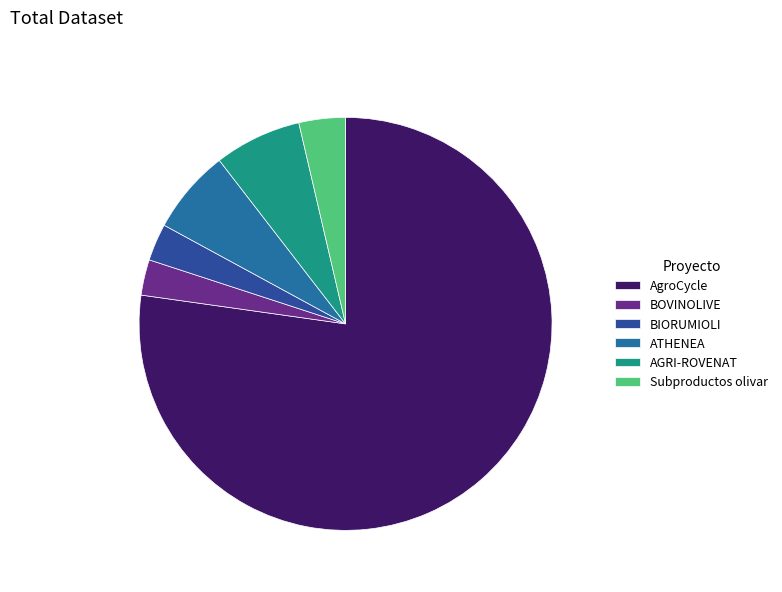

What is the ratio of the value at Subproductos olivar to the value at AGRI-ROVENAT?

0.5